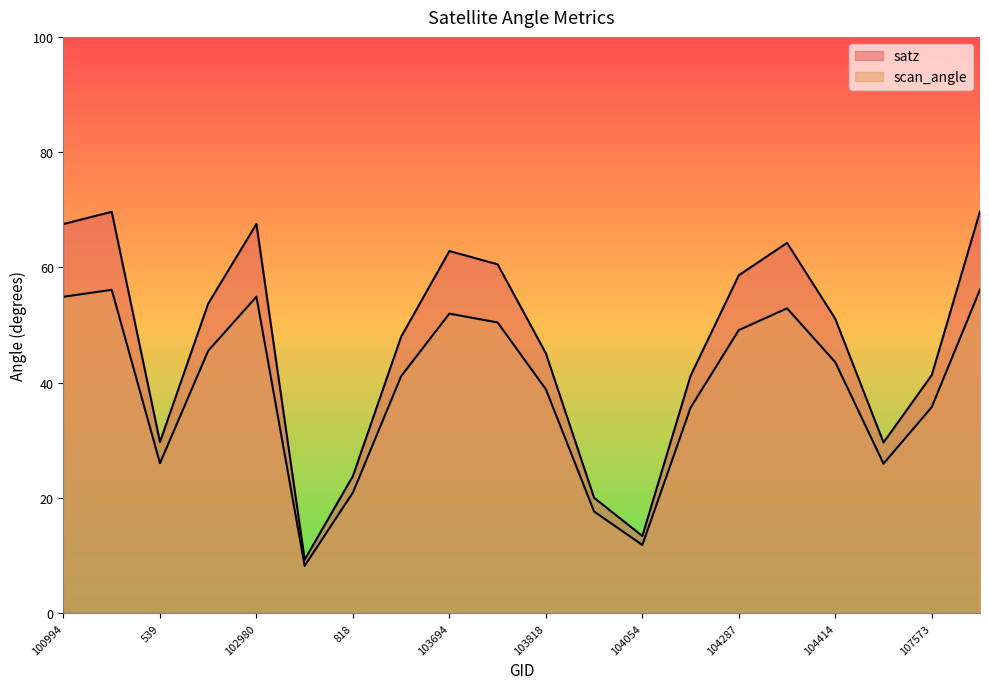

True or false: scan_angle has more than 2 interior local peaks.

True